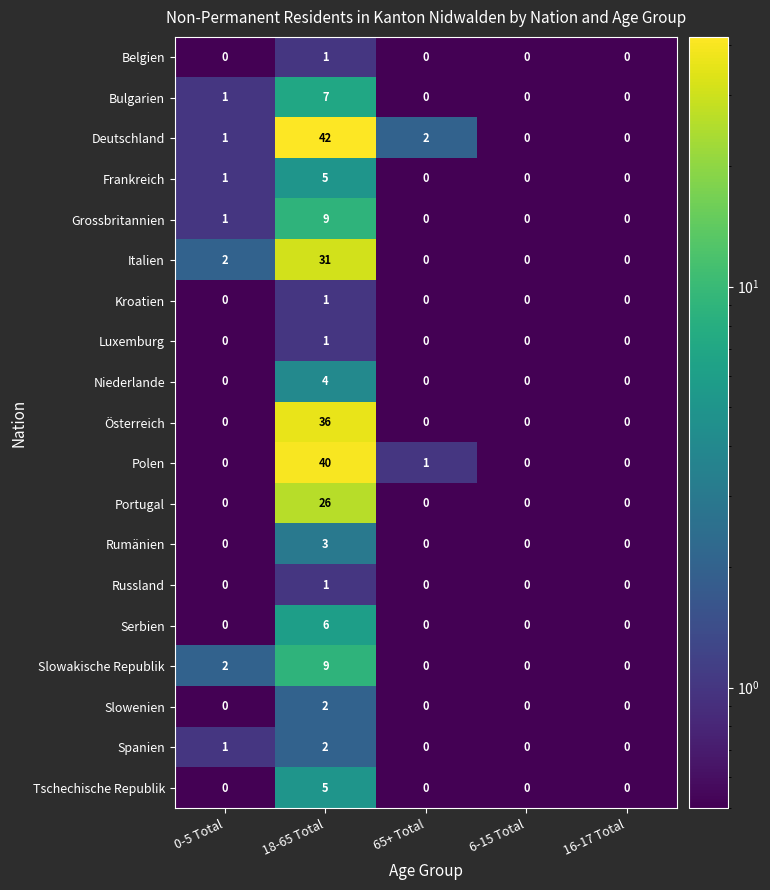

The Tschechische Republik series shows -2 at 0-5 Total. True or false?

False